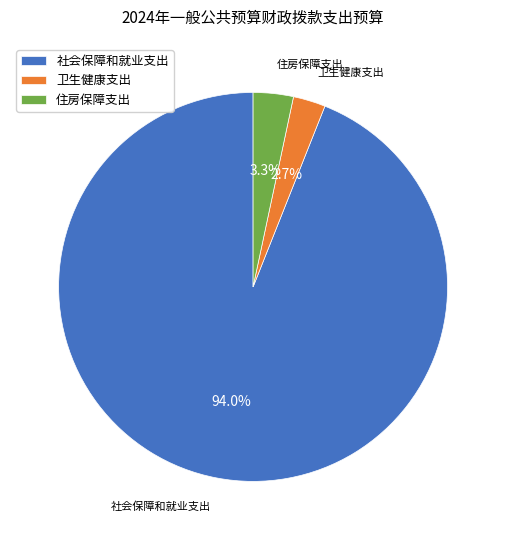

Is there any slice that represents more than half of the pie?

Yes